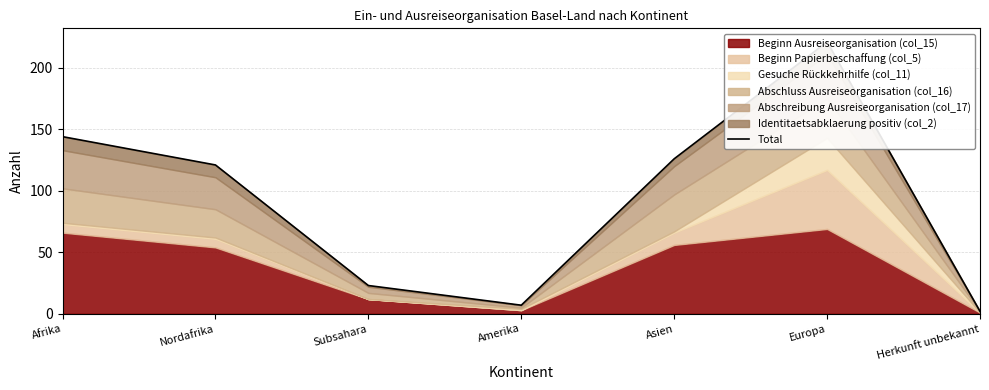

How many data points are less than 121?

3